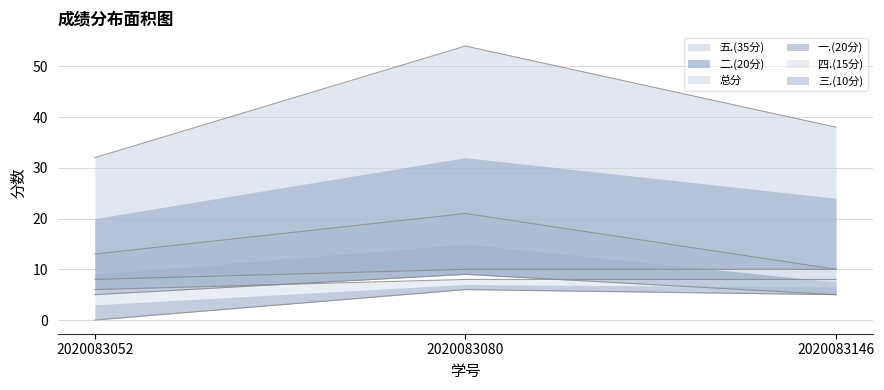

What is the difference between the second highest and minimum values in the 二.(20分) series?

2